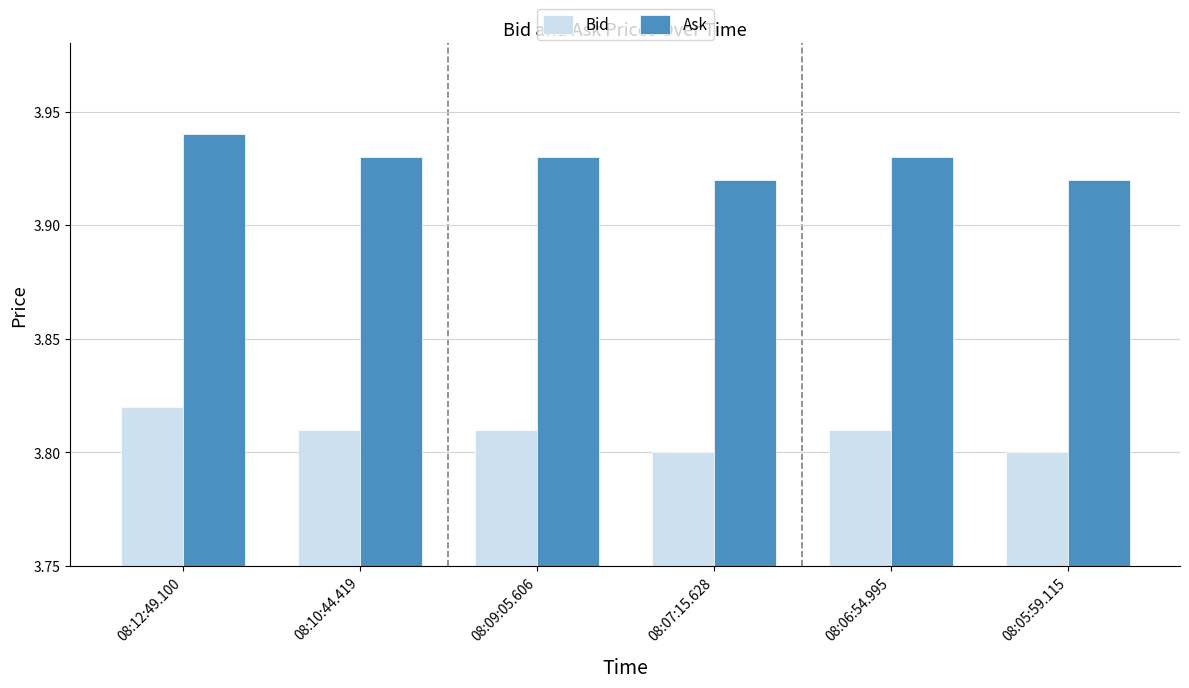

What is the sum of all Ask values?

23.6